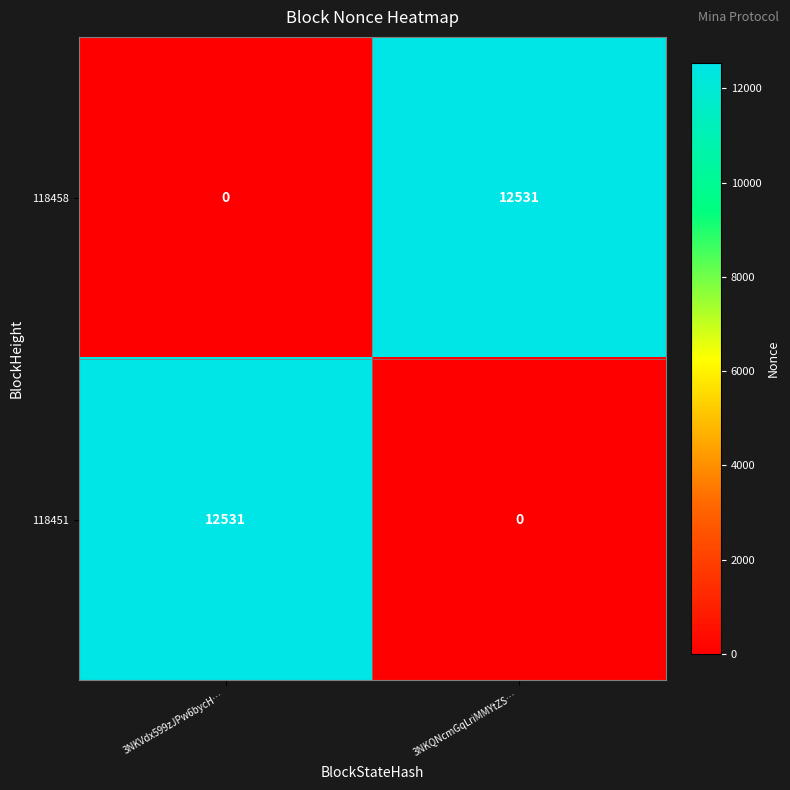

What is the average value of the 118451 series?

6266